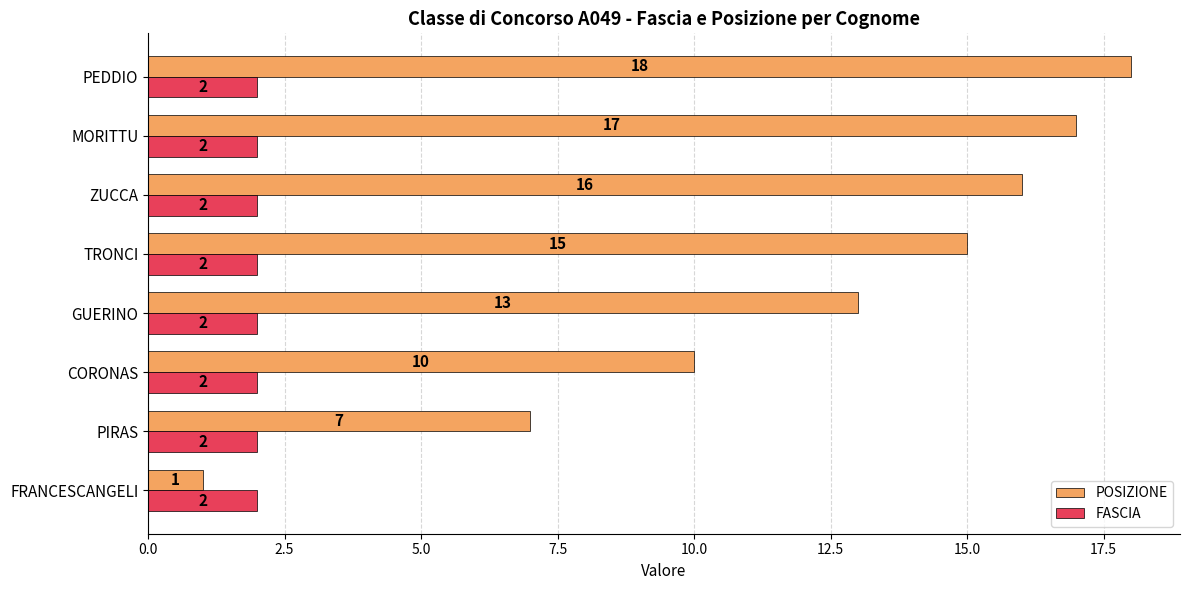

The value of POSIZIONE at ZUCCA is 28. True or false?

False